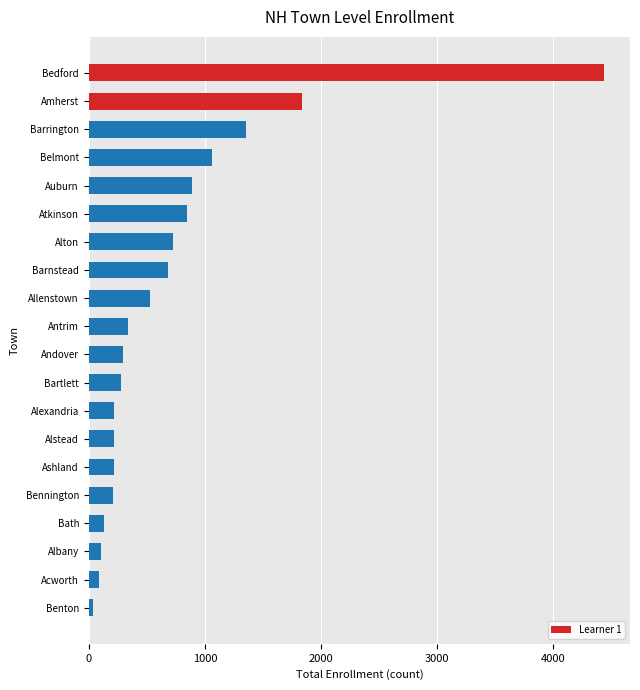

What is the maximum value shown in the chart?

4439